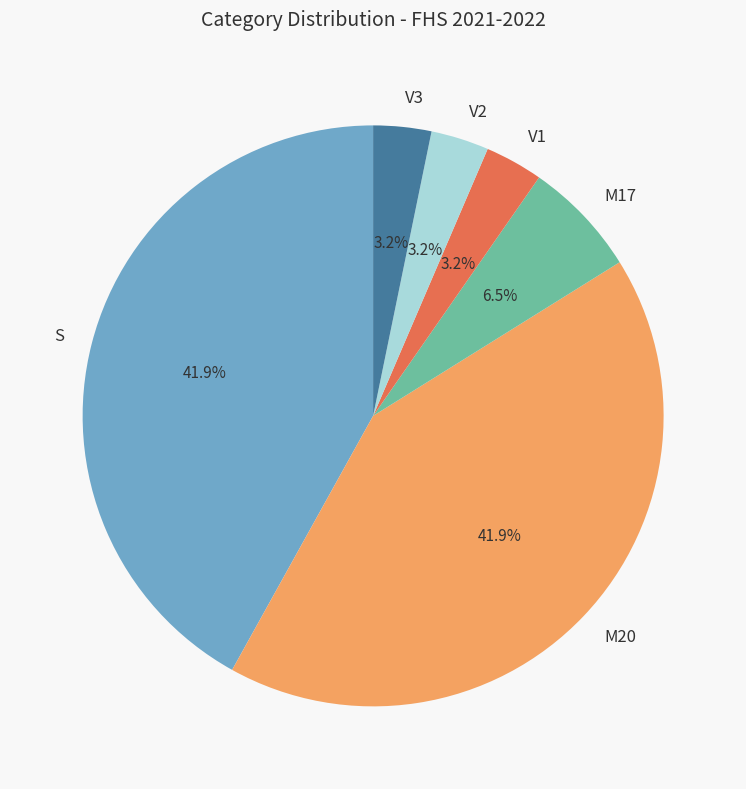

To the nearest percent, what is the average slice percentage?

17%